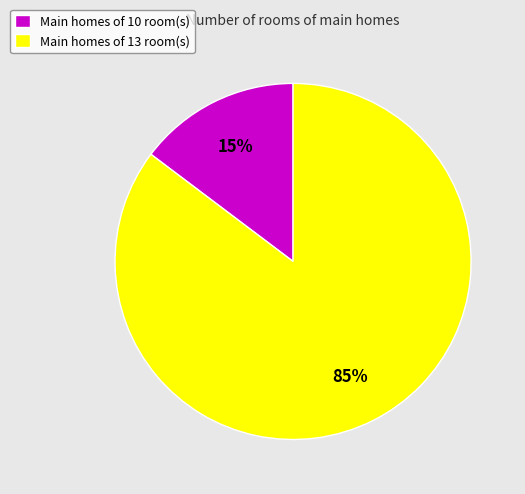

Which has a higher value, Main homes of 13 room(s) or Main homes of 10 room(s)?

Main homes of 13 room(s)